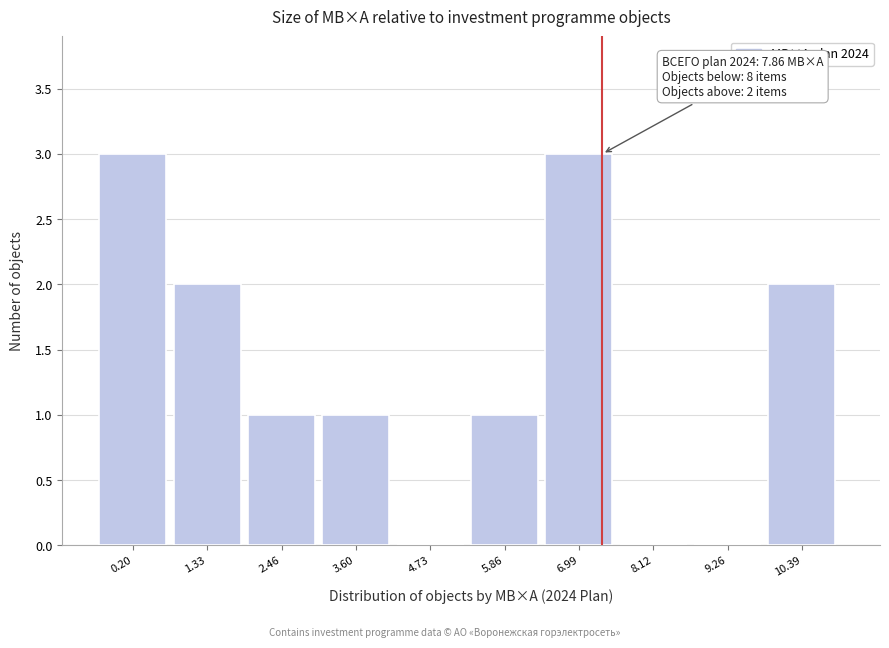

Reading right to left, what are all the values shown in this chart?

10.39=2	9.26=0	8.12=0	6.99=3	5.86=1	4.73=0	3.60=1	2.46=1	1.33=2	0.20=3